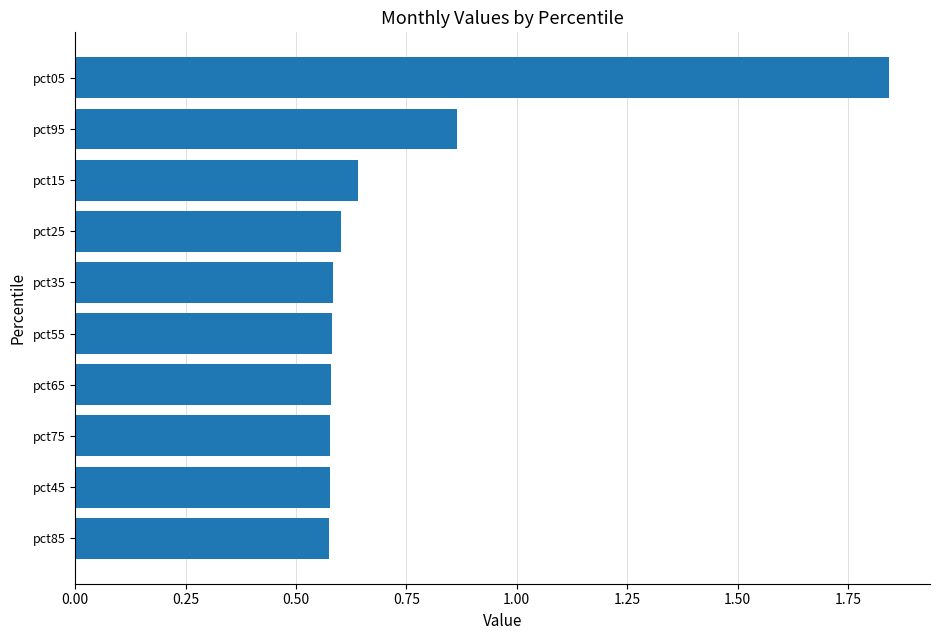

Which category has the highest value across all series?

pct05